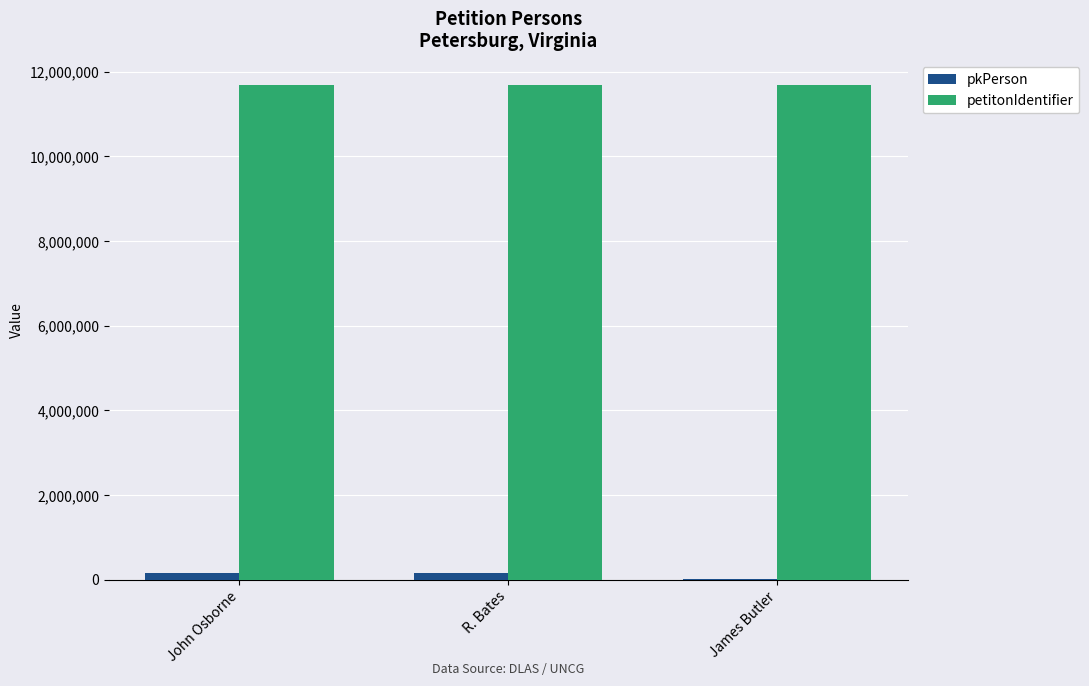

Which series has the largest total across all categories?

petitonIdentifier